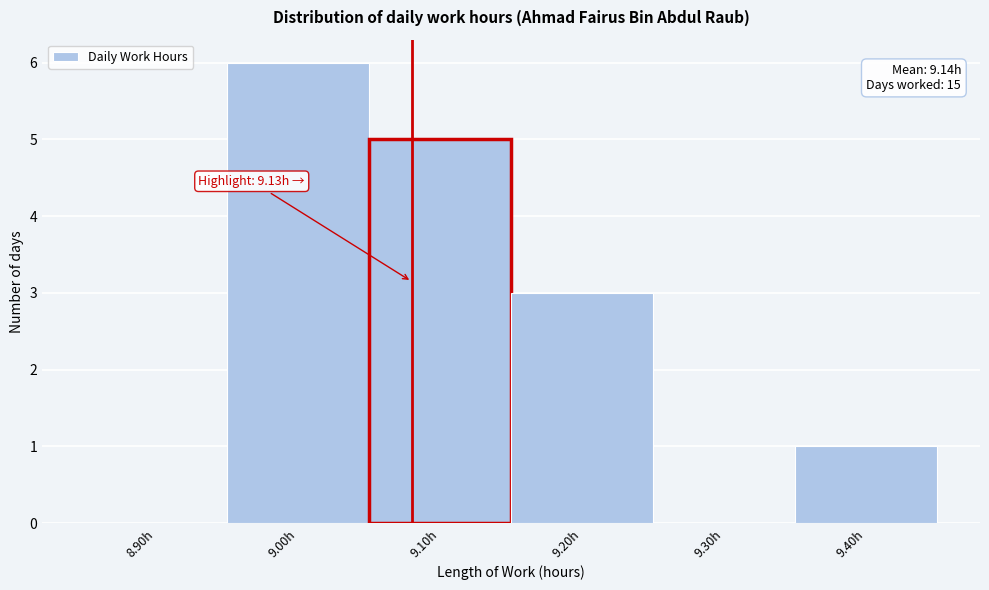

Reading left to right, list all the values displayed in this chart.

8.90h=0	9.00h=6	9.10h=5	9.20h=3	9.30h=0	9.40h=1